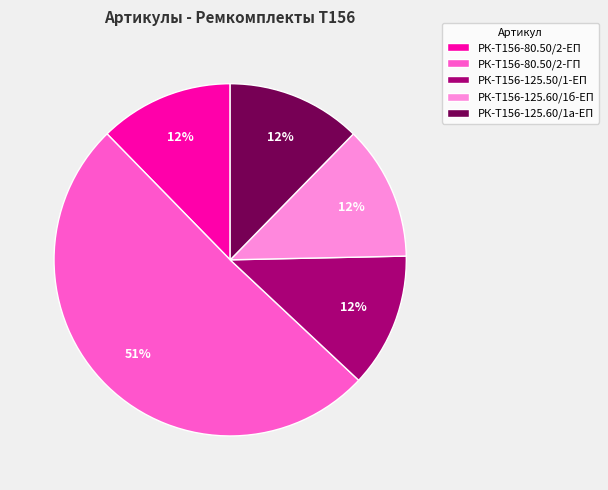

What percentage is the РК-Т156-80.50/2-ЕП slice, to the nearest percent?

12%